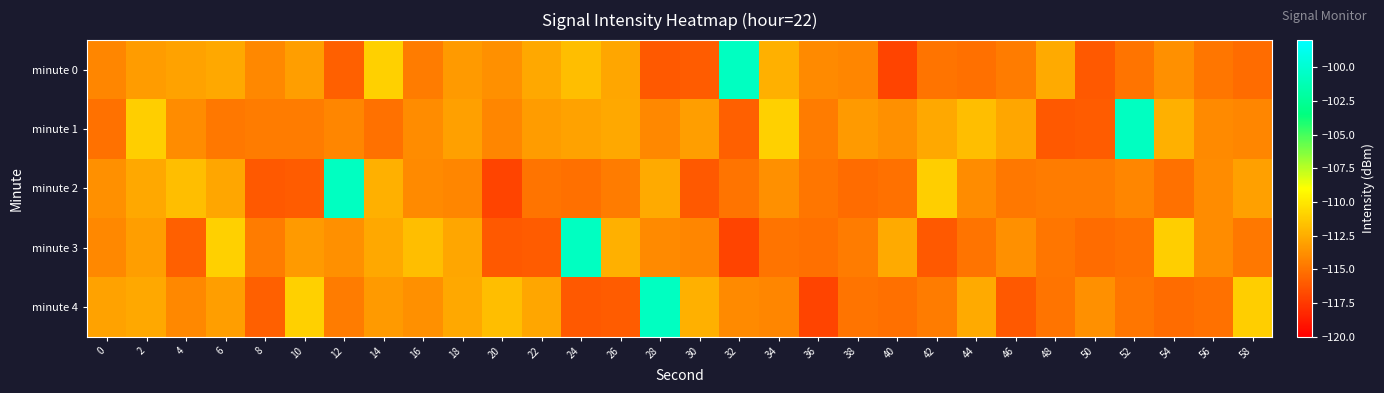

Reading left to right, list all the values displayed in this chart.

minute 0: 0=-114.2	2=-113.2	4=-113.0	6=-112.8	8=-114.1	10=-113.2	12=-115.8	14=-111.0	16=-114.6	18=-113.3	20=-113.7	22=-112.7	24=-111.8	26=-112.8	28=-116.1	30=-116.0	32=-100.7	34=-112.4	36=-114.0	38=-114.2	40=-117.1	42=-115.0	44=-115.2	46=-114.6	48=-112.7	50=-116.1	52=-115.0	54=-113.8	56=-114.9	58=-115.3
minute 1: 0=-115.1	2=-111.1	4=-113.9	6=-114.8	8=-114.7	10=-114.6	12=-114.2	14=-115.1	16=-113.9	18=-113.1	20=-114.2	22=-113.2	24=-113.0	26=-112.8	28=-114.1	30=-113.2	32=-115.8	34=-111.0	36=-114.6	38=-113.3	40=-113.7	42=-112.7	44=-111.8	46=-112.8	48=-116.1	50=-116.0	52=-100.7	54=-112.4	56=-114.0	58=-114.2
minute 2: 0=-113.7	2=-112.7	4=-111.8	6=-112.8	8=-116.1	10=-116.0	12=-100.7	14=-112.4	16=-114.0	18=-114.2	20=-117.1	22=-115.0	24=-115.2	26=-114.6	28=-112.7	30=-116.1	32=-115.0	34=-113.8	36=-114.9	38=-115.3	40=-115.1	42=-111.1	44=-113.9	46=-114.8	48=-114.7	50=-114.6	52=-114.2	54=-115.1	56=-113.9	58=-113.1
minute 3: 0=-114.1	2=-113.2	4=-115.8	6=-111.0	8=-114.6	10=-113.3	12=-113.7	14=-112.7	16=-111.8	18=-112.8	20=-116.1	22=-116.0	24=-100.7	26=-112.4	28=-114.0	30=-114.2	32=-117.1	34=-115.0	36=-115.2	38=-114.6	40=-112.7	42=-116.1	44=-115.0	46=-113.8	48=-114.9	50=-115.3	52=-115.1	54=-111.1	56=-113.9	58=-114.8
minute 4: 0=-113.0	2=-112.8	4=-114.1	6=-113.2	8=-115.8	10=-111.0	12=-114.6	14=-113.3	16=-113.7	18=-112.7	20=-111.8	22=-112.8	24=-116.1	26=-116.0	28=-100.7	30=-112.4	32=-114.0	34=-114.2	36=-117.1	38=-115.0	40=-115.2	42=-114.6	44=-112.7	46=-116.1	48=-115.0	50=-113.8	52=-114.9	54=-115.3	56=-115.1	58=-111.1